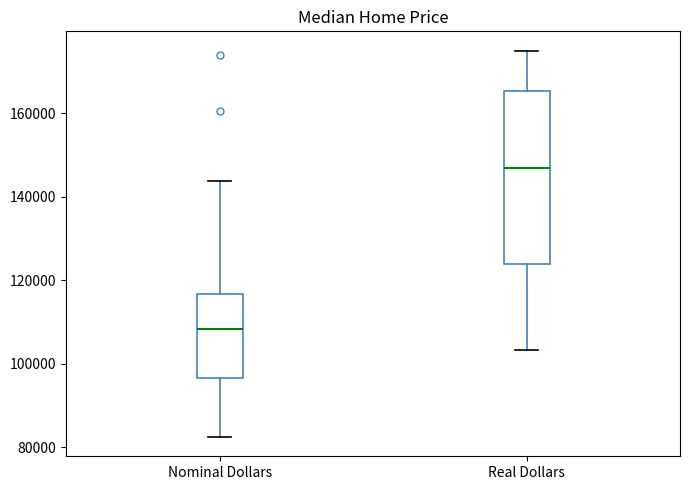

Which box is the tallest, from its lower edge to its upper edge?

Real Dollars